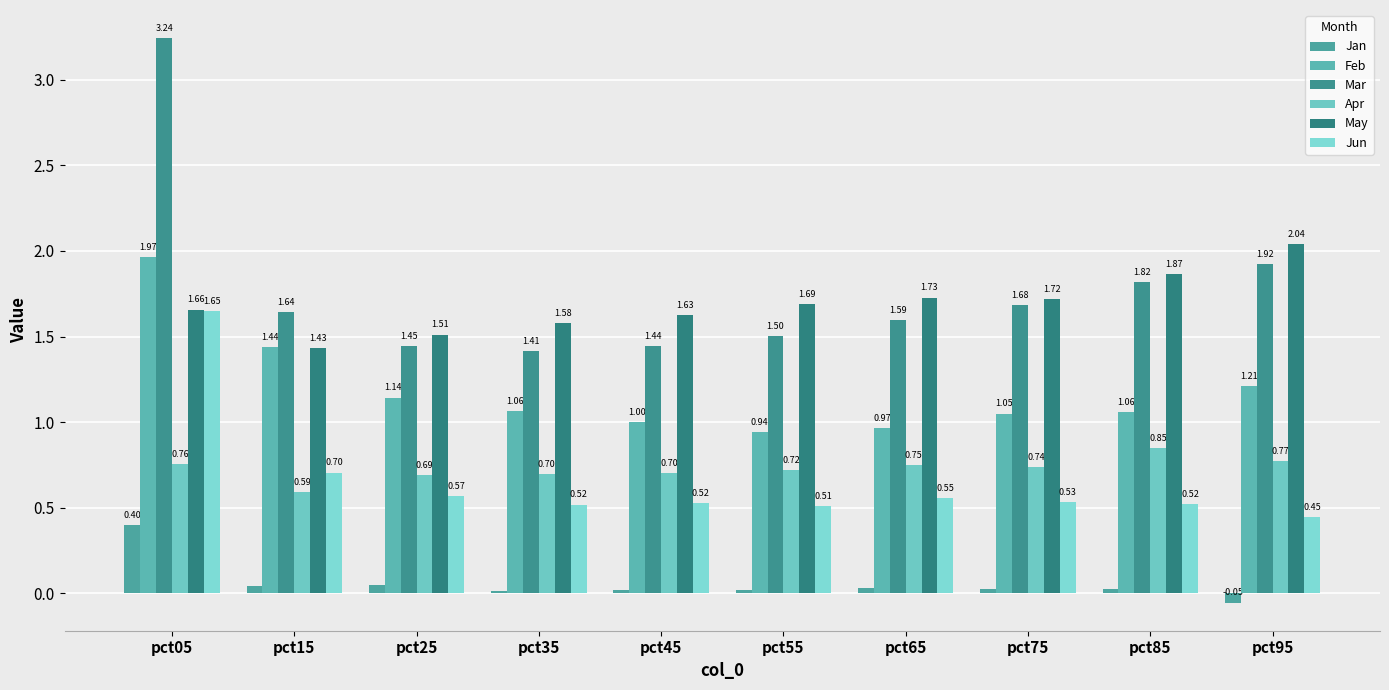

Which series changed the most between pct35 and pct45?

Feb